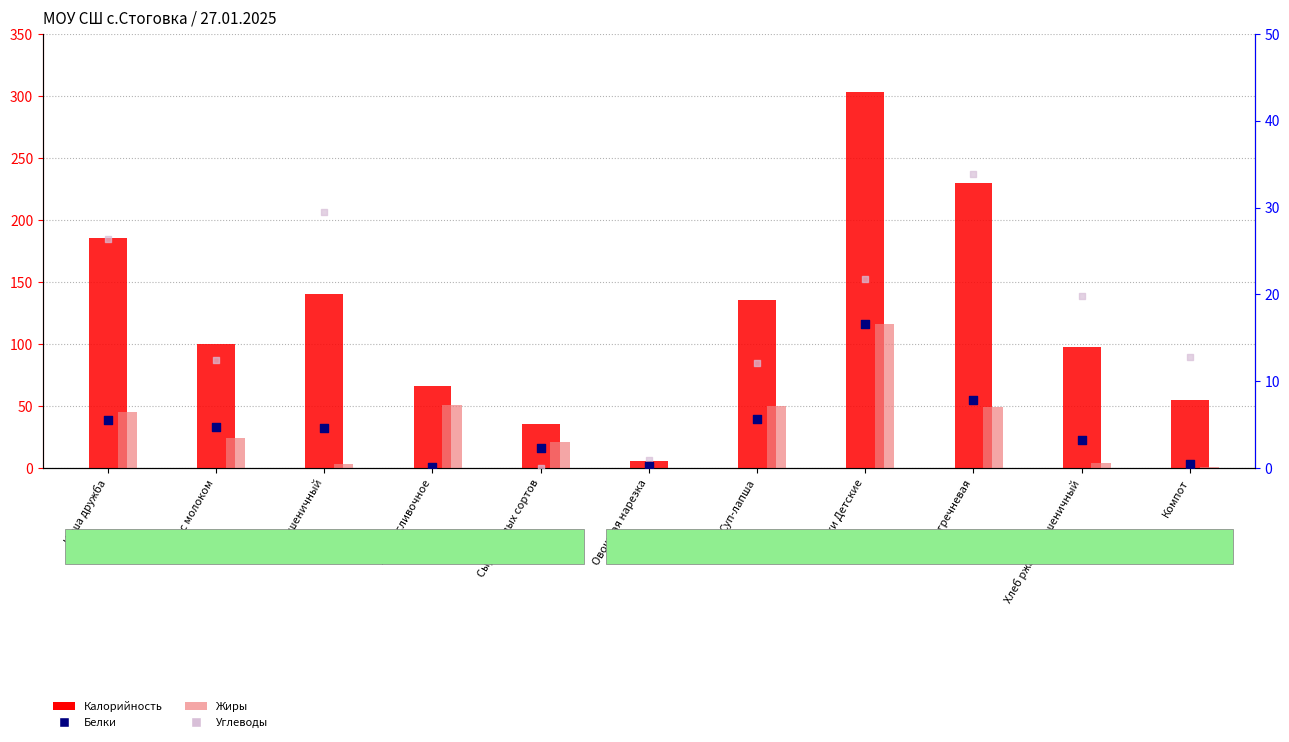

What is the total value across all series at Хлеб пшеничный?

175.2